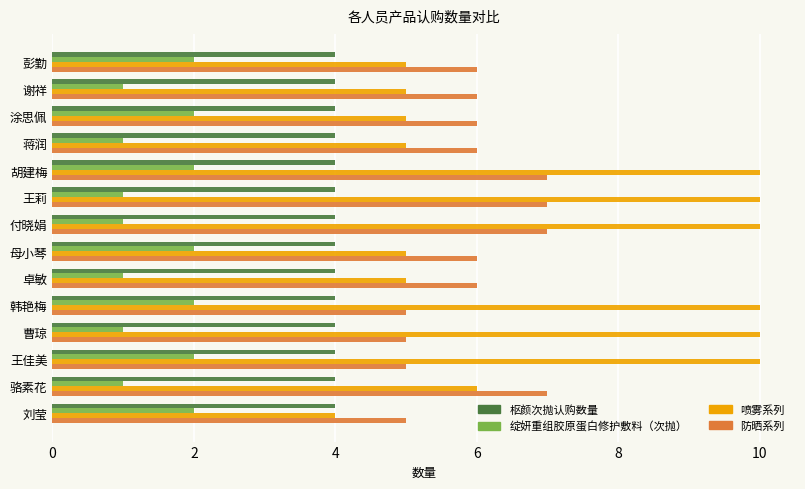

List the series in order of their overall mean, lowest first.

绽妍重组胶原蛋白修护敷料（次抛）, 枢颜次抛认购数量, 防晒系列, 喷雾系列